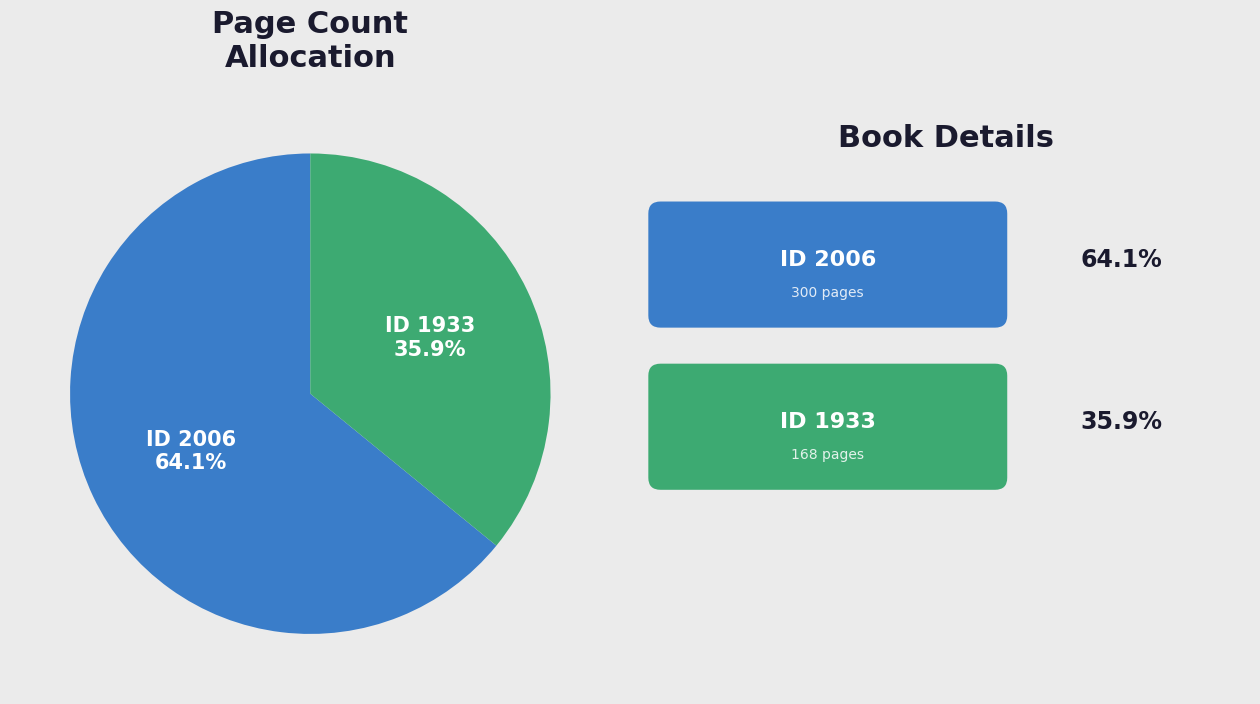

Does any single category account for the majority?

Yes